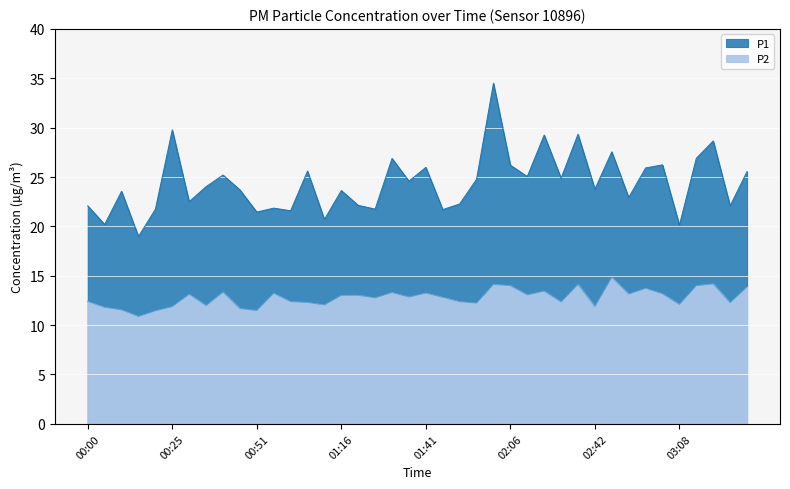

What is the difference between the maximum and second lowest values in the P2 series?

3.4